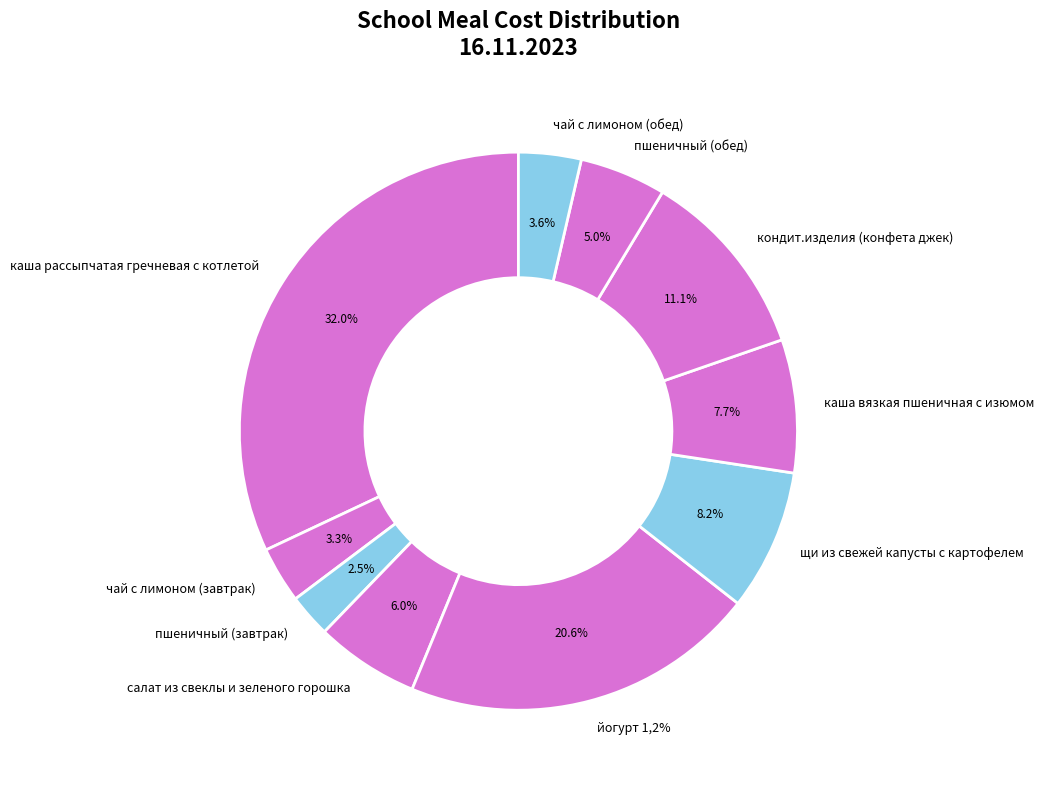

Combined, what portion of the pie is каша вязкая пшеничная с изюмом and салат из свеклы и зеленого горошка?

13.7%